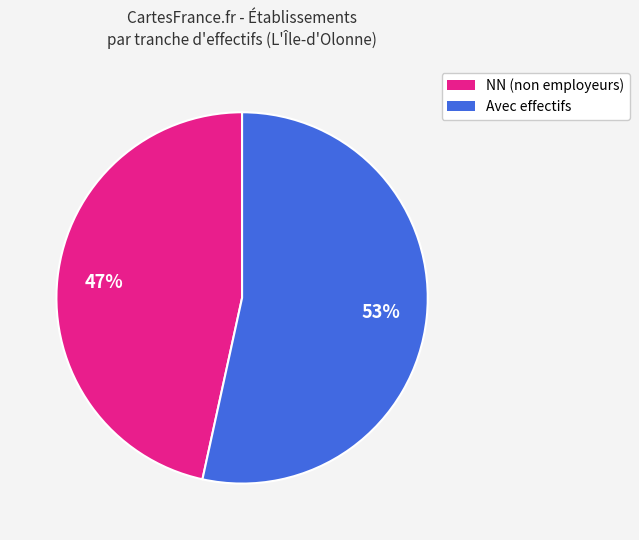

Does any single category account for the majority?

Yes